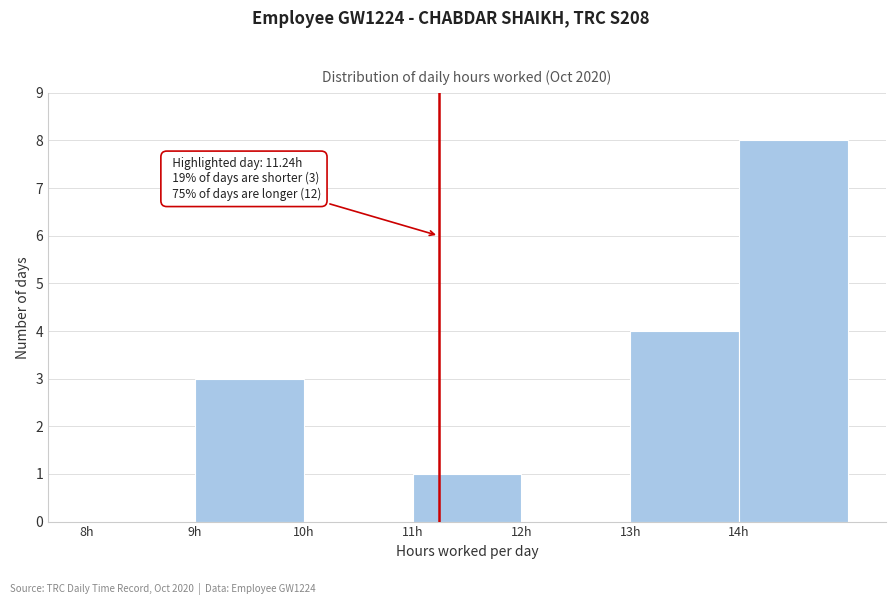

Over which range of the x-axis is the bar tallest?

14 to 15